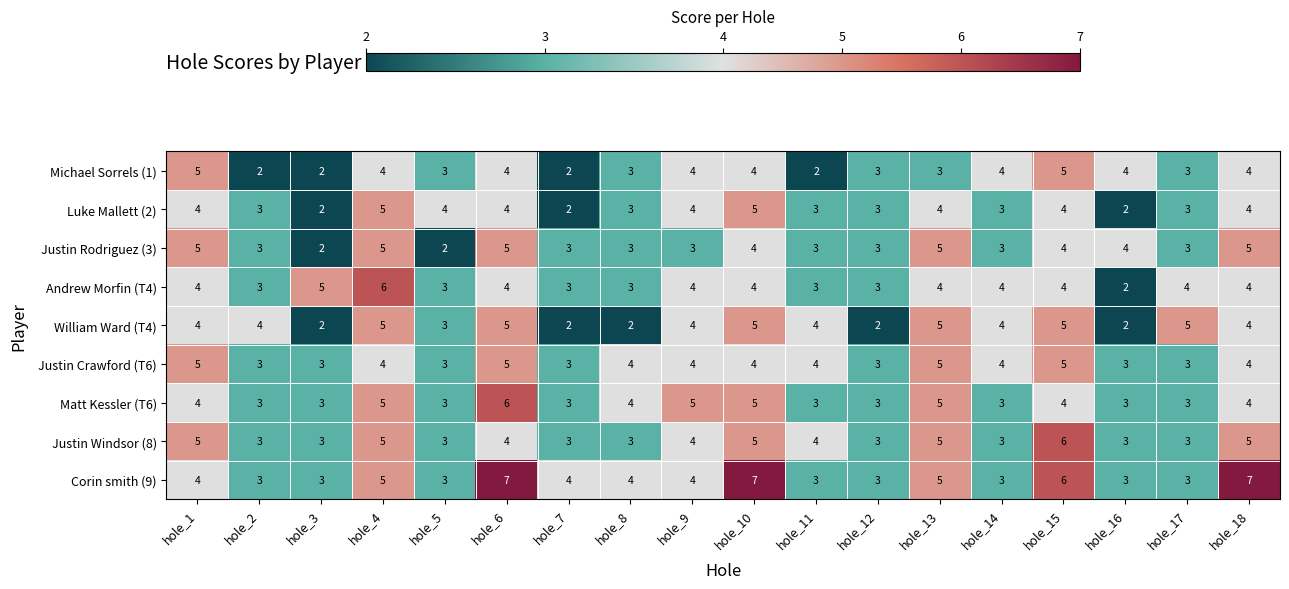

How many distinct data groups are displayed?

9